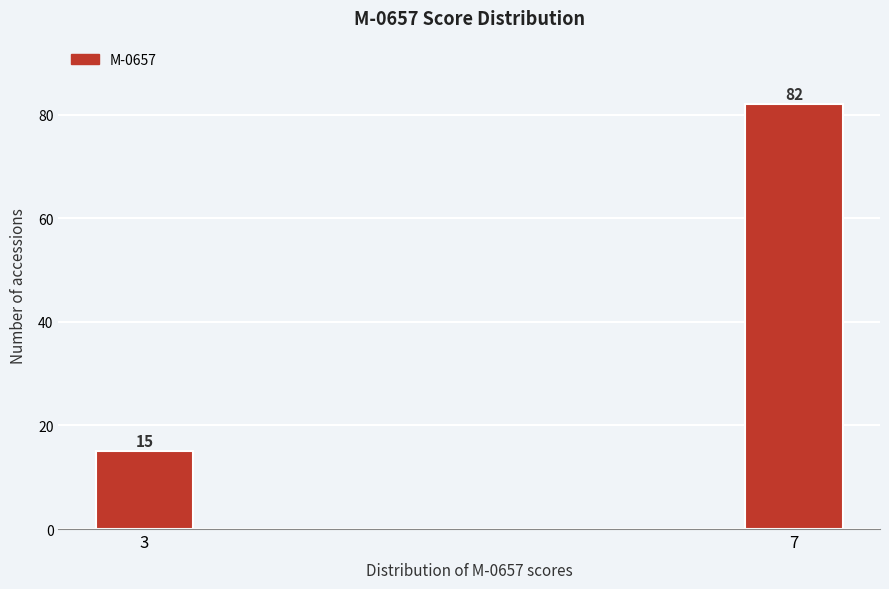

Reading right to left, what are all the values shown in this chart?

82	15